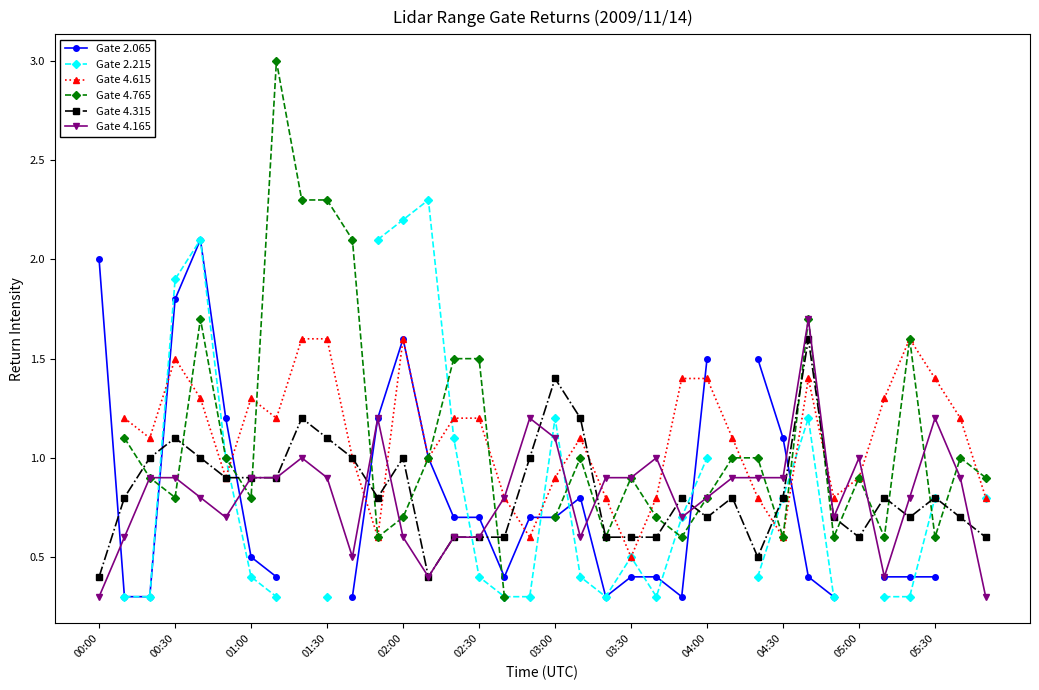

What is the minimum value shown in the chart?

0.3